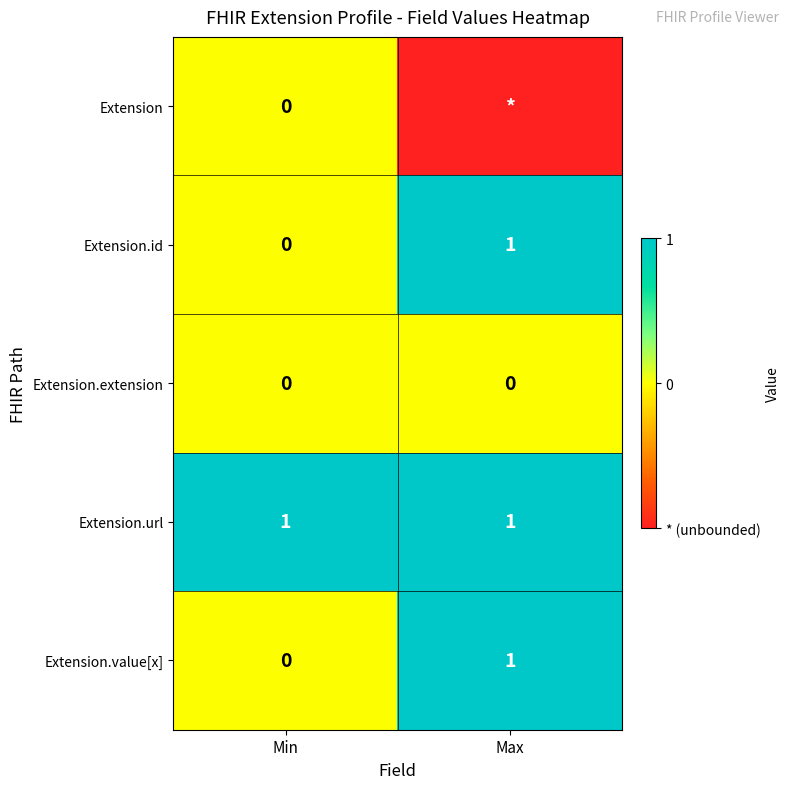

At how many categories does at least one series exceed 0?

2